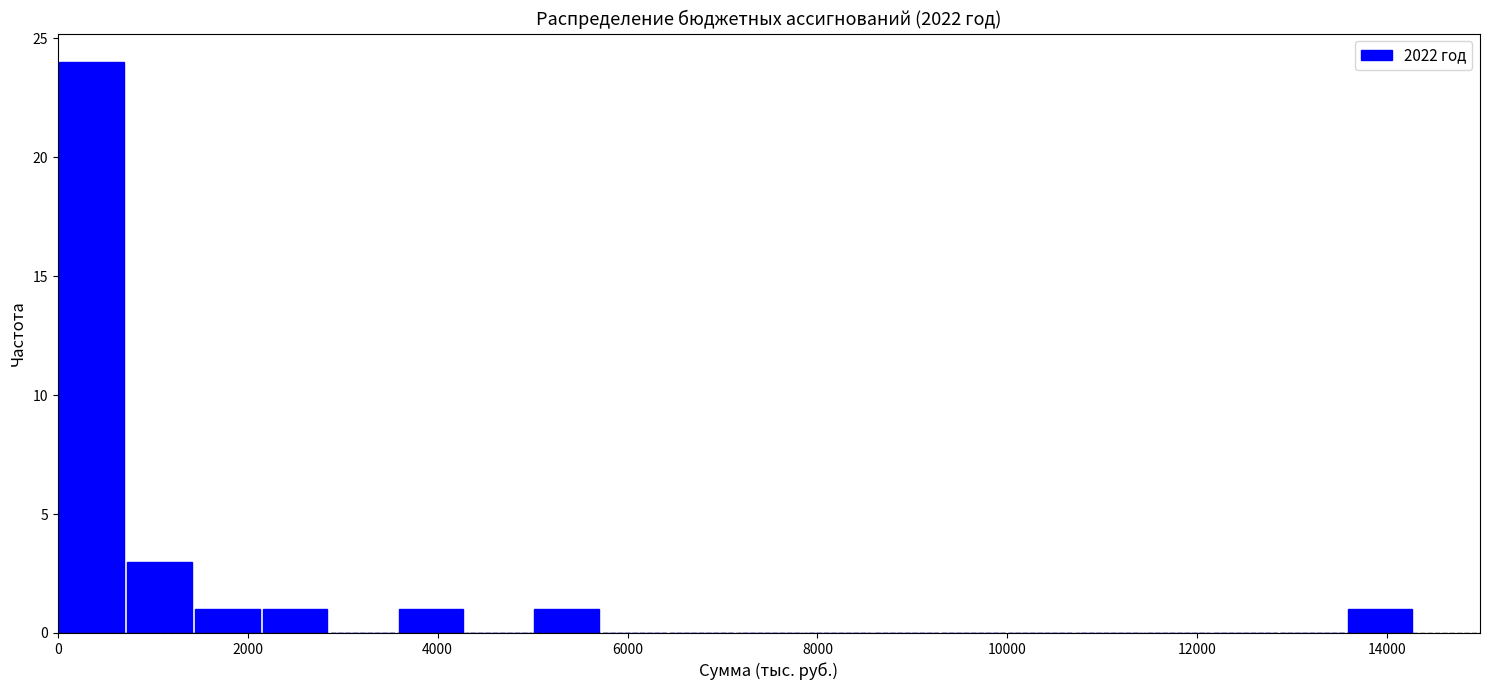

Around what value on the x-axis is the tallest bar? Give the approximate position of its centre, as read against the axis.

400